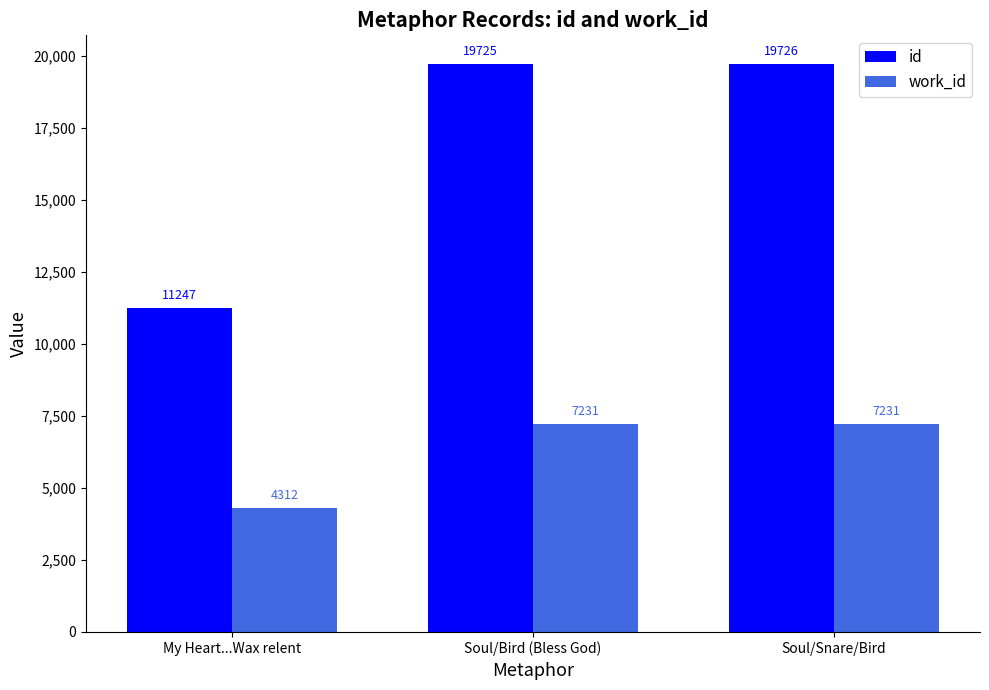

How many bars are there in total?

6